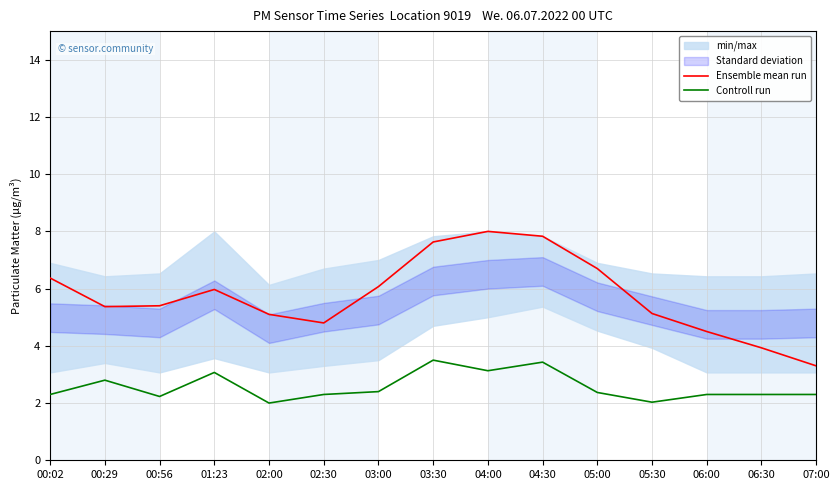

What is the sum of the Controll run values at 02:00 and 03:30?

5.5